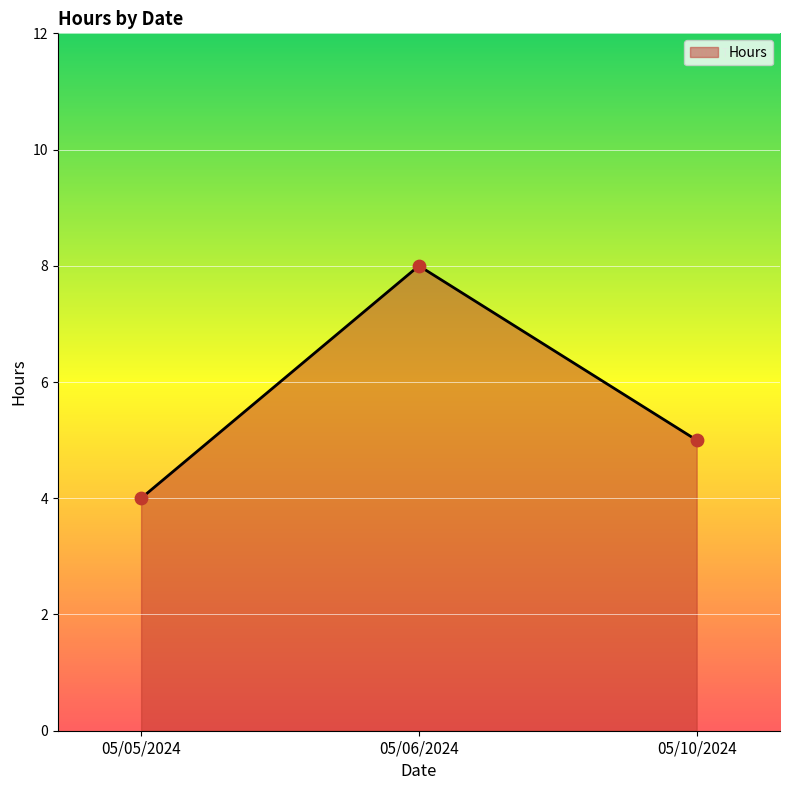

What is the change in value from 05/05/2024 to 05/06/2024?

+4